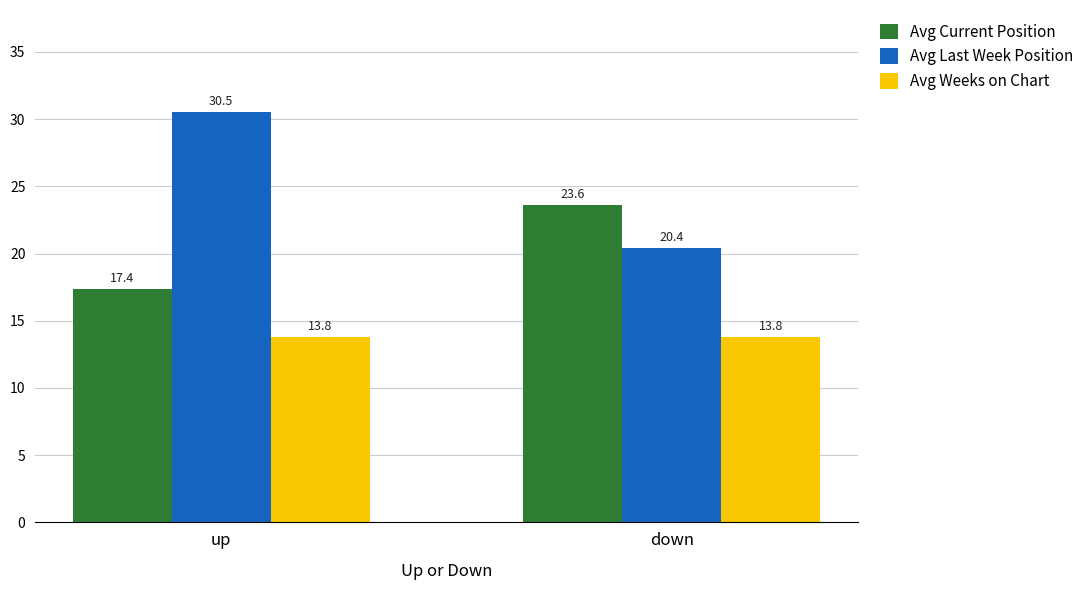

What is the value of the Avg Last Week Position bar at the 1st from the left?

30.5